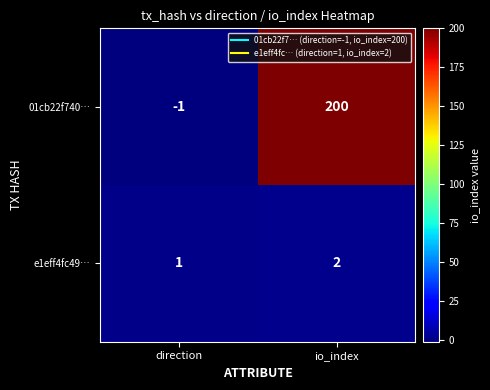

Rank the series by their average value, from lowest to highest.

e1eff4fc49…, 01cb22f740…